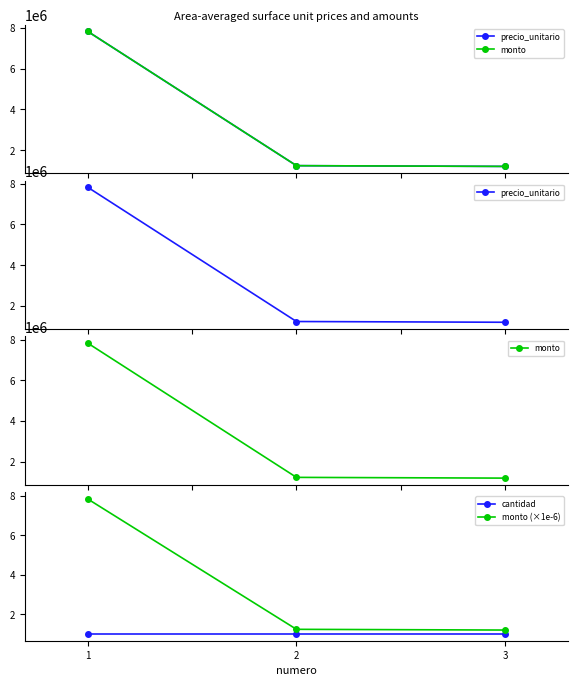

What are all the series names shown in the legend?

precio_unitario, monto, cantidad, monto (×1e-6)